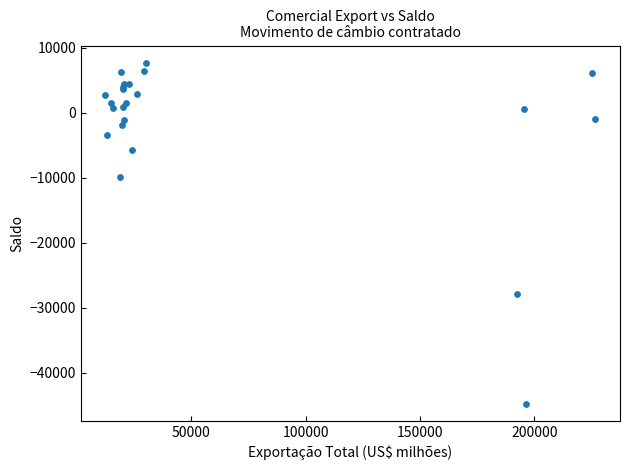

What Y value in the scatter plot is closest to -18520?

-9946.0